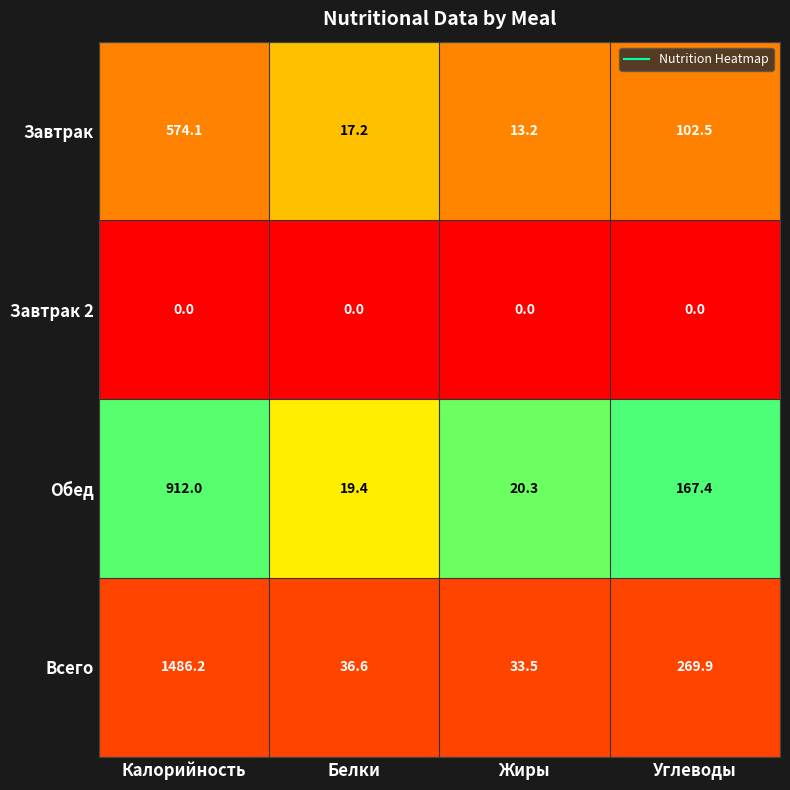

Which series has the largest total across all categories?

Всего